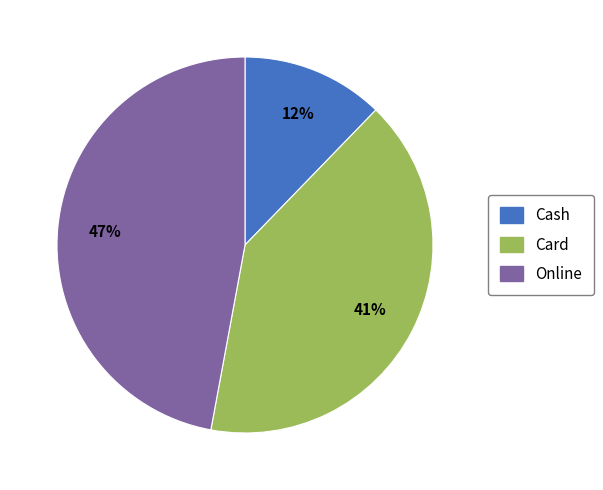

Rank the categories by value from highest to lowest.

Online, Card, Cash